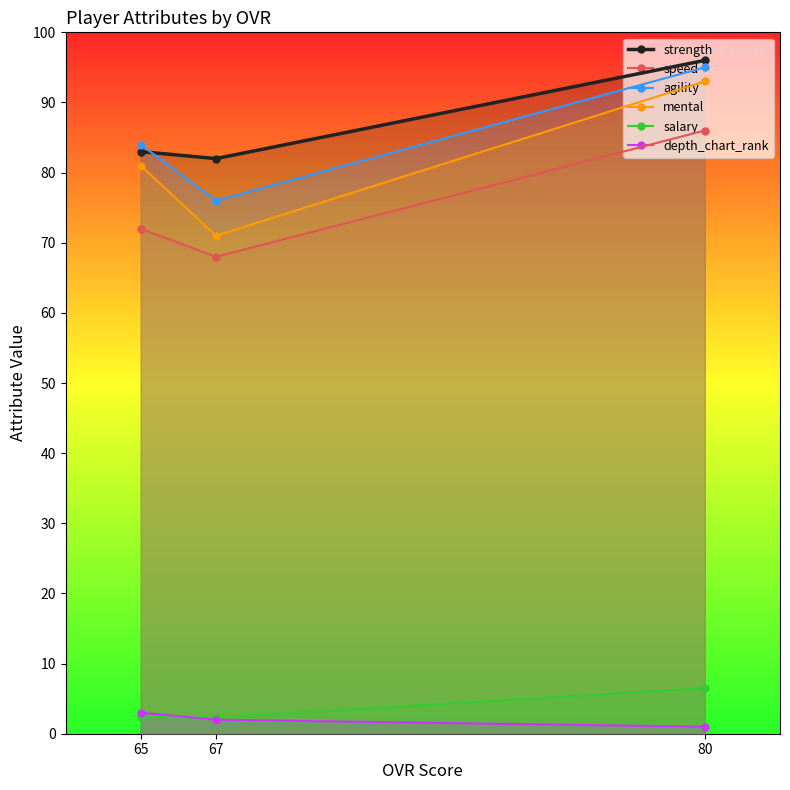

What is the sum of all mental values?

245.0